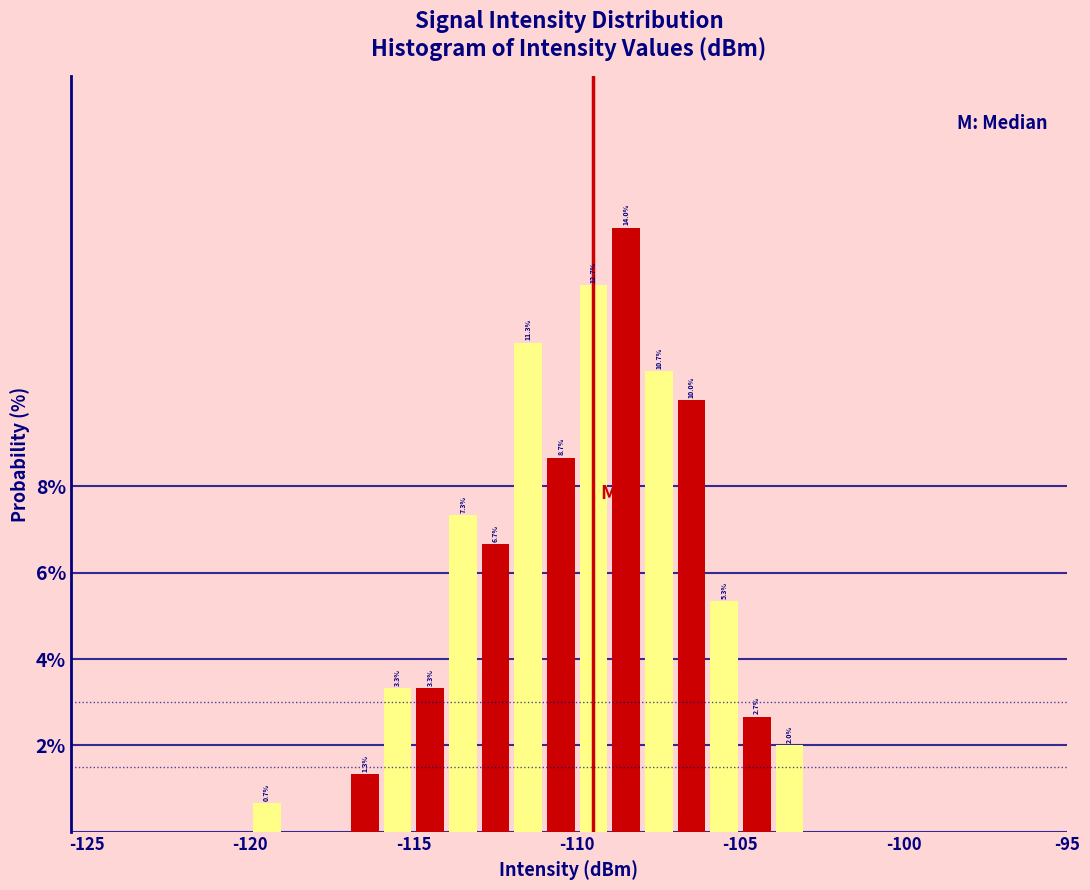

Around what value on the x-axis is the tallest bar? Give the approximate position of its centre, as read against the axis.

-108.5